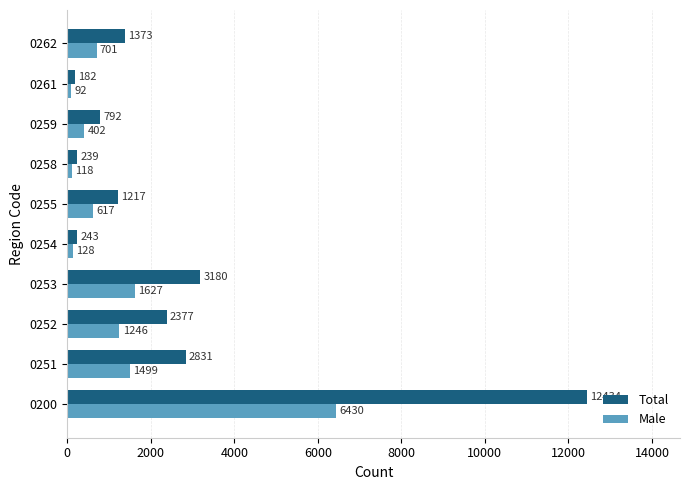

How many distinct data groups are displayed?

2